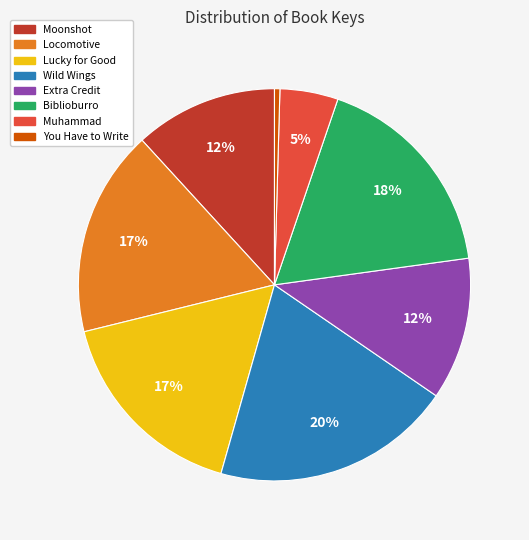

Is there any slice that represents more than half of the pie?

No